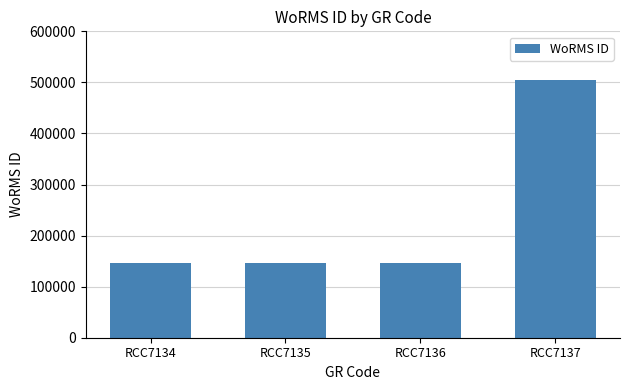

The value at RCC7136 is 93410. True or false?

False